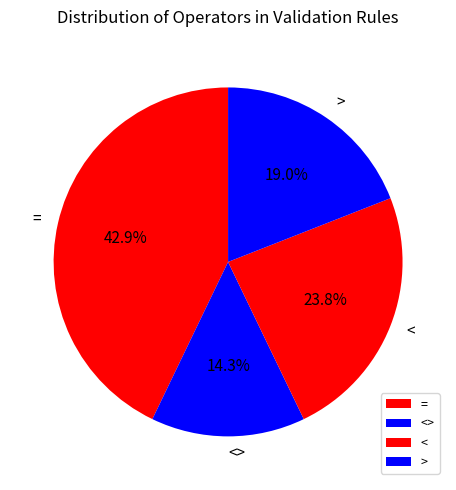

Is <> the majority of the pie?

No